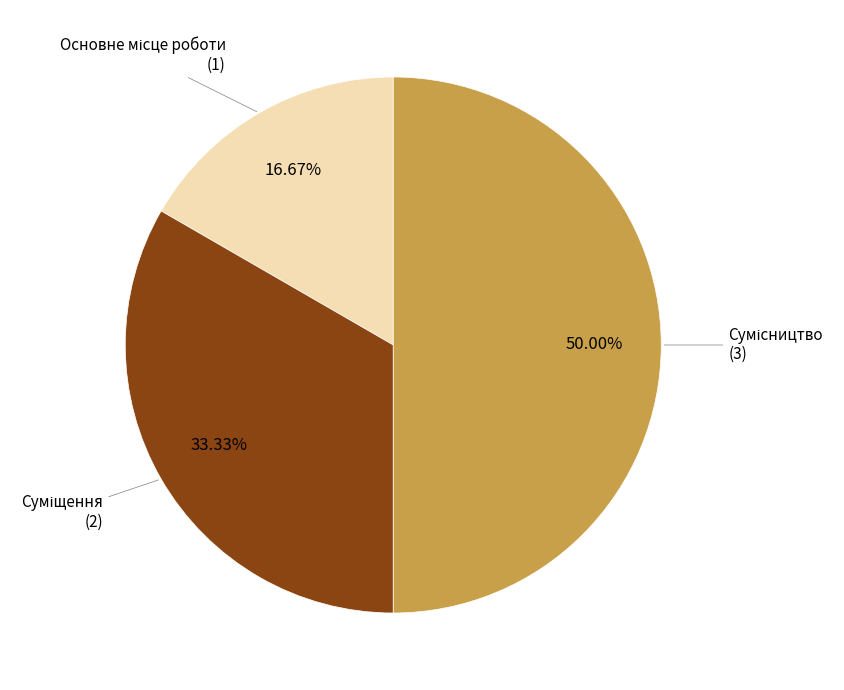

Does any single category account for the majority?

No